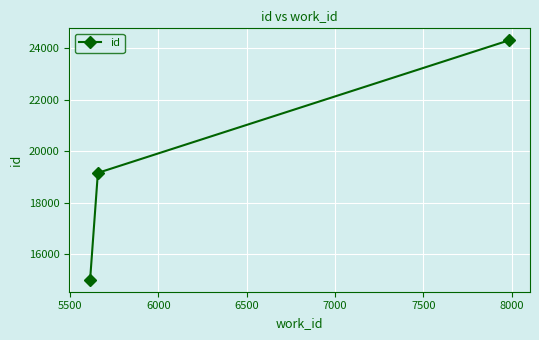

What is the value of the 2nd point from the left?

19154